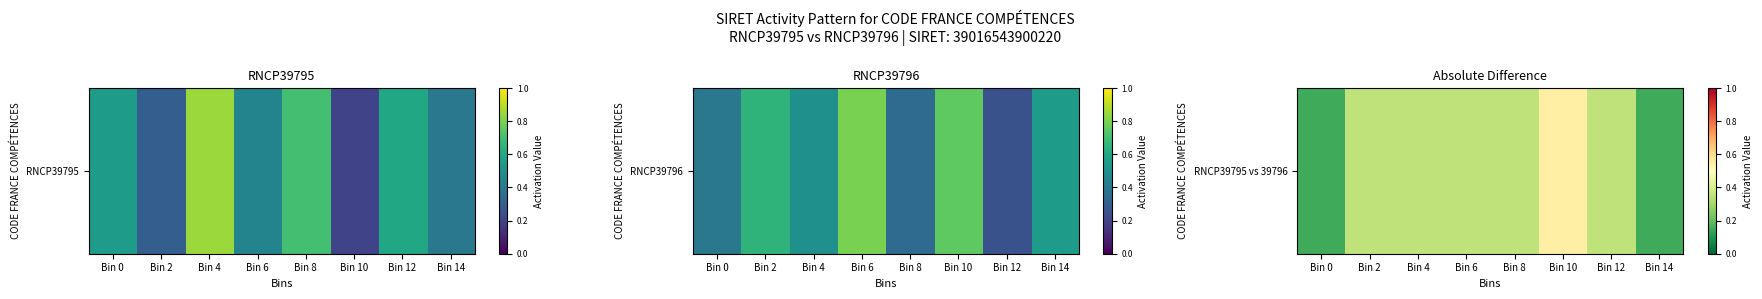

Reading right to left, what are all the values shown in this chart?

0.2	0.3	0.6	0.3	0.4	0.3	0.4	0.2